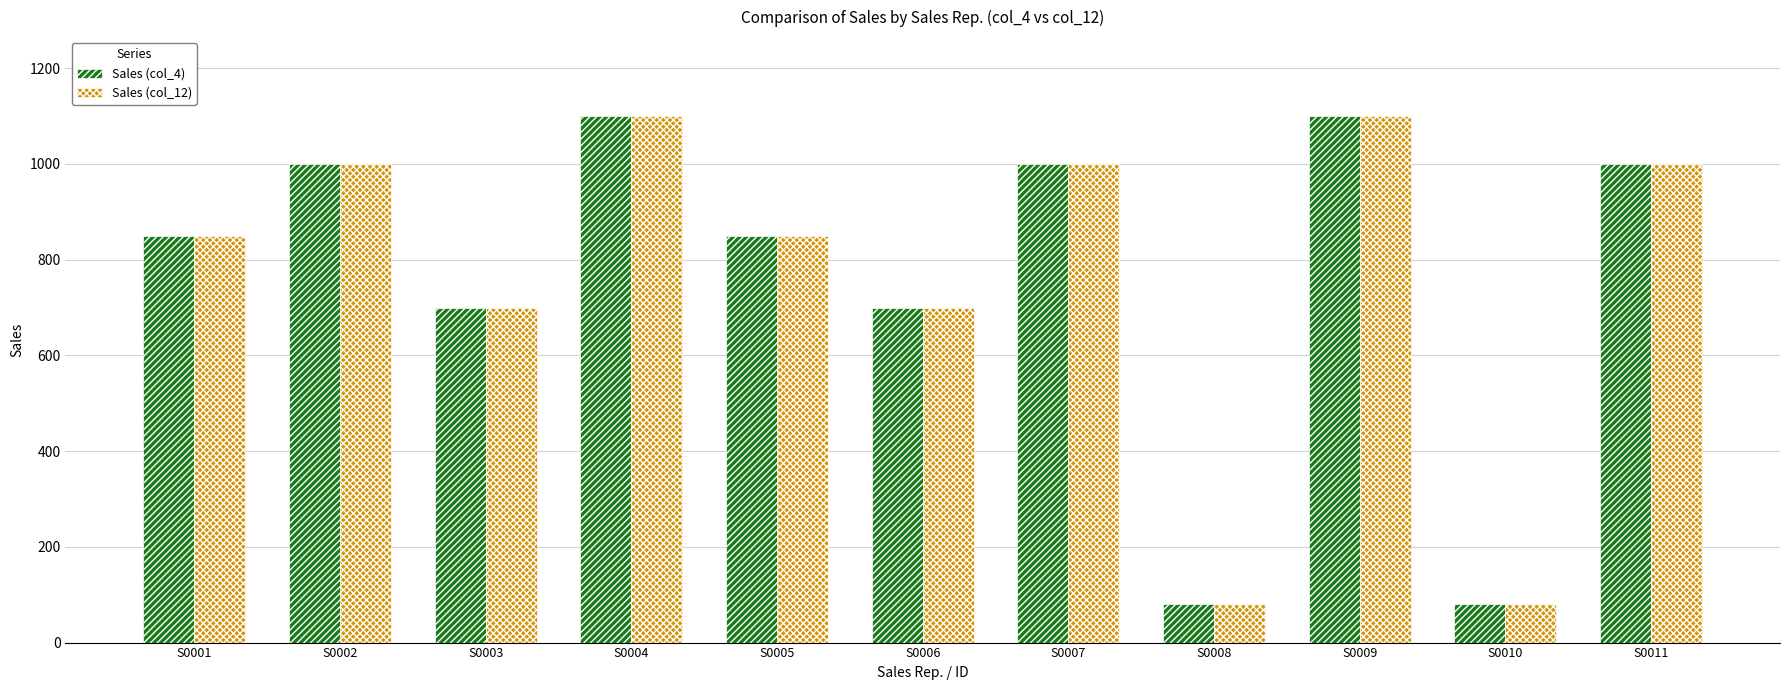

What is the difference between the maximum and second lowest values in the Sales (col_4) series?

1020